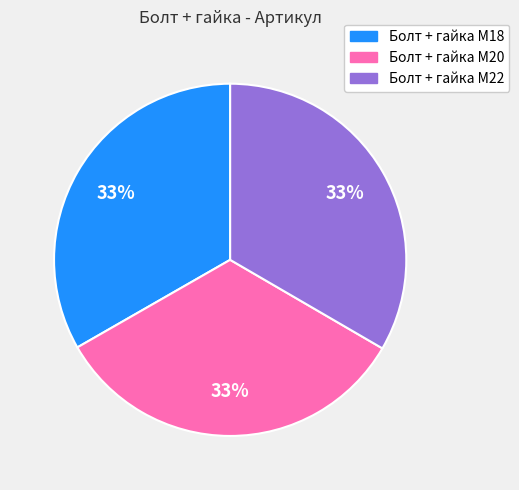

Does Болт + гайка M18 represent more than half of the total?

No